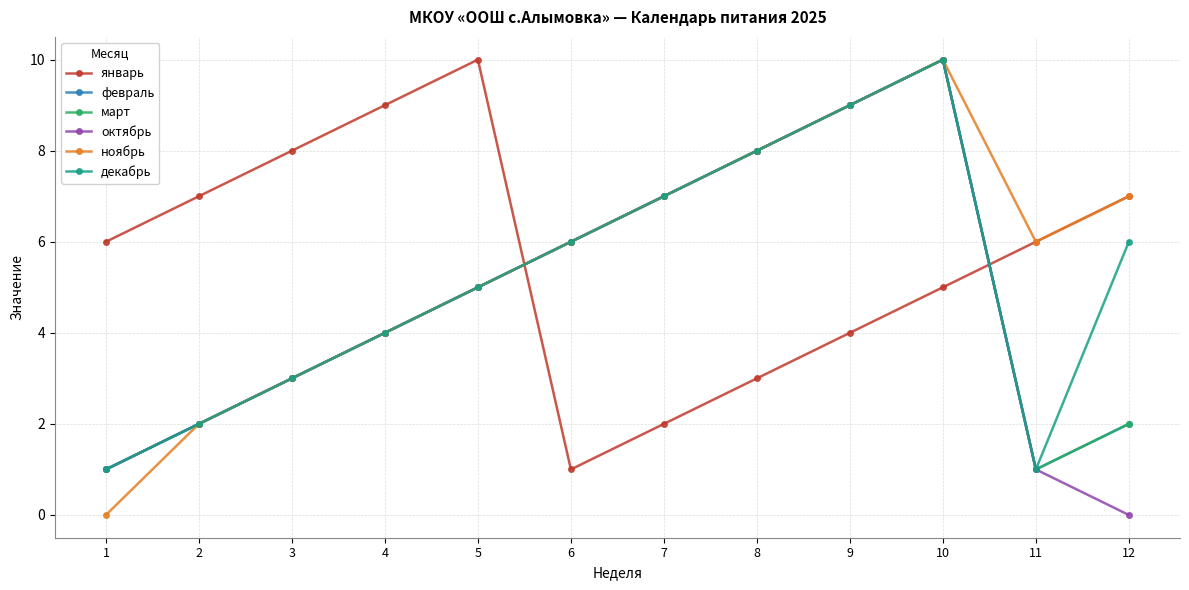

Is this an area chart (filled region under the line)?

No